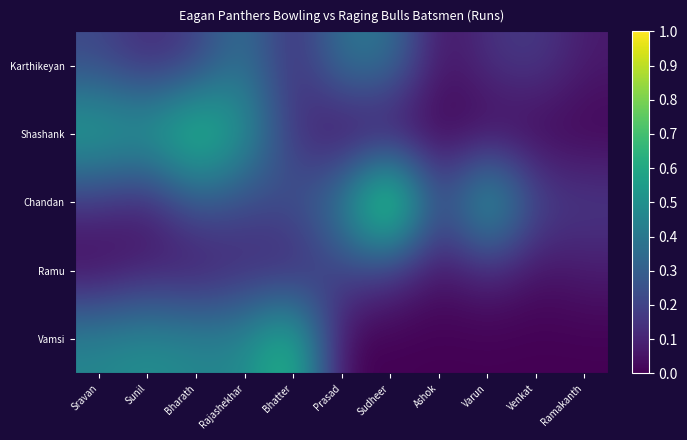

Reading left to right, extract all data points from this chart.

Karthikeyan: Sravan=0.2	Sunil=0.1	Bharath=0.2	Rajashekhar=0.4	Bhatter=0.1	Prasad=0.4	Sudheer=0.4	Ashok=0.0	Varun=0.1	Venkat=0.2	Ramakanth=0.1
Shashank: Sravan=0.6	Sunil=0.6	Bharath=0.8	Rajashekhar=0.5	Bhatter=0.1	Prasad=0.0	Sudheer=0.0	Ashok=0.0	Varun=0.0	Venkat=0.0	Ramakanth=0.0
Chandan: Sravan=0.1	Sunil=0.1	Bharath=0.3	Rajashekhar=0.2	Bhatter=0.2	Prasad=0.4	Sudheer=1.0	Ashok=0.2	Varun=0.7	Venkat=0.2	Ramakanth=0.2
Ramu: Sravan=0.0	Sunil=0.1	Bharath=0.0	Rajashekhar=0.1	Bhatter=0.1	Prasad=0.2	Sudheer=0.1	Ashok=0.0	Varun=0.1	Venkat=0.0	Ramakanth=0.1
Vamsi: Sravan=0.5	Sunil=0.5	Bharath=0.5	Rajashekhar=0.5	Bhatter=0.7	Prasad=0.0	Sudheer=0.0	Ashok=0.0	Varun=0.0	Venkat=0.0	Ramakanth=0.0